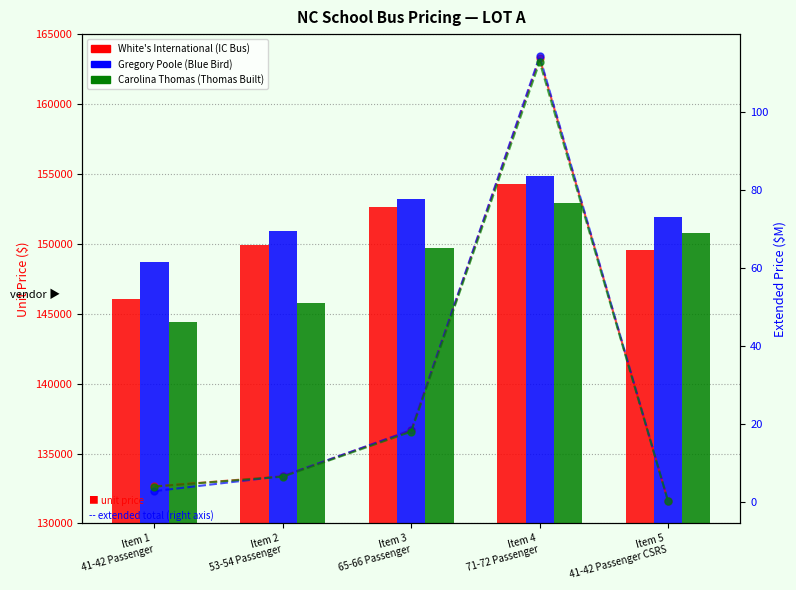

How many bars are there in each group?

3